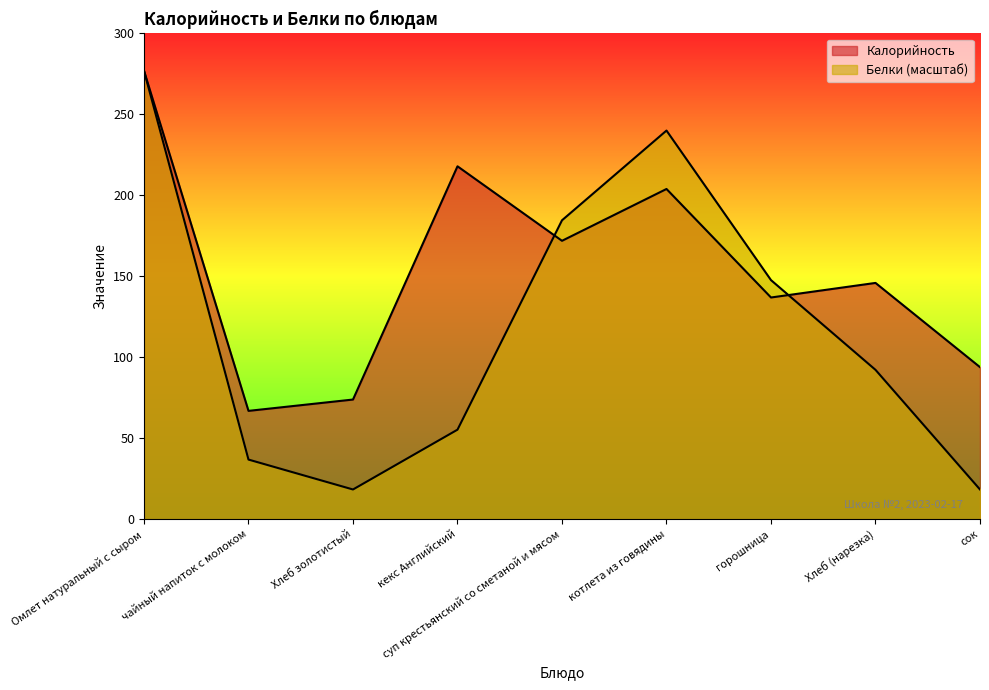

What is the difference between the second highest and minimum values in the Калорийность series?

151.0